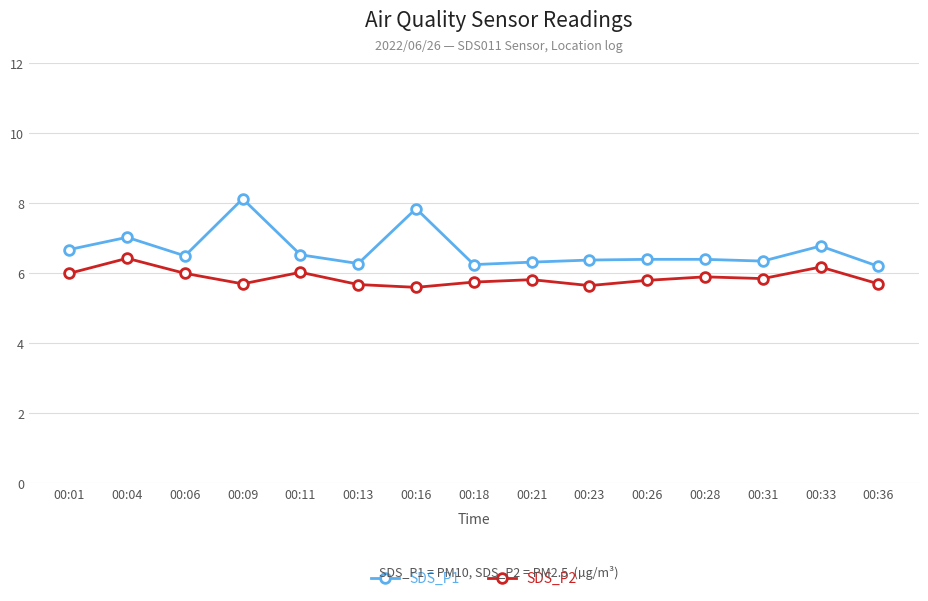

What is the lowest value of the SDS_P2 series?

5.6